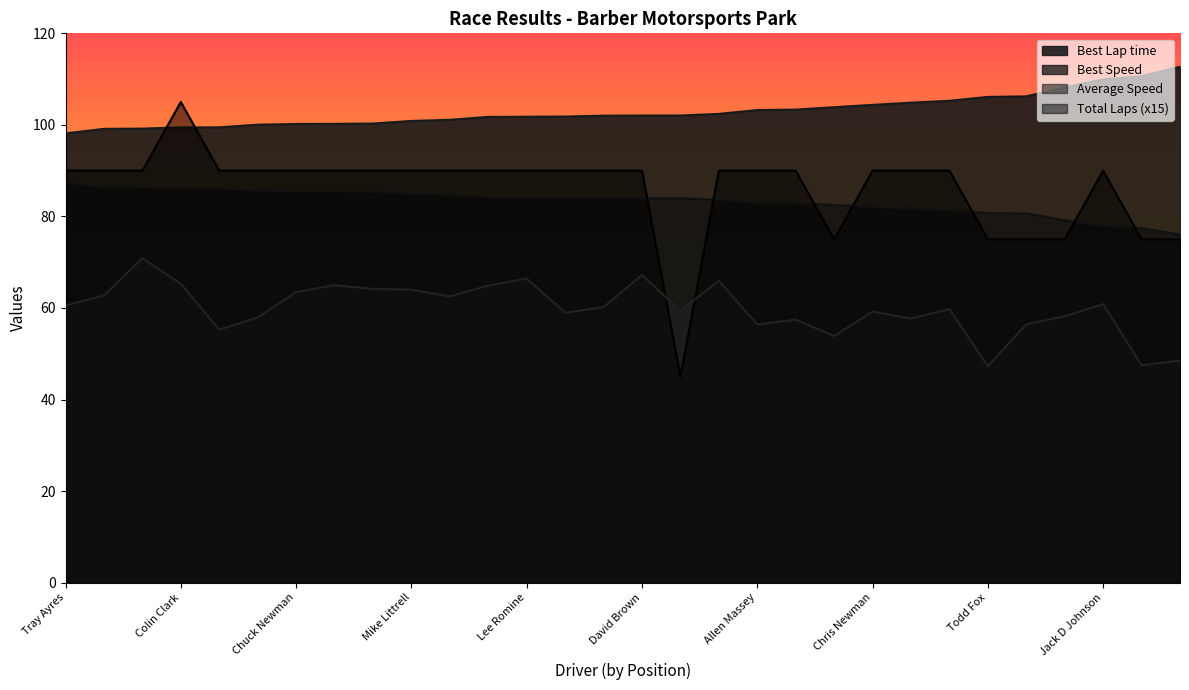

What is the approximate value of Best Speed at Bob Gardner?

83.7